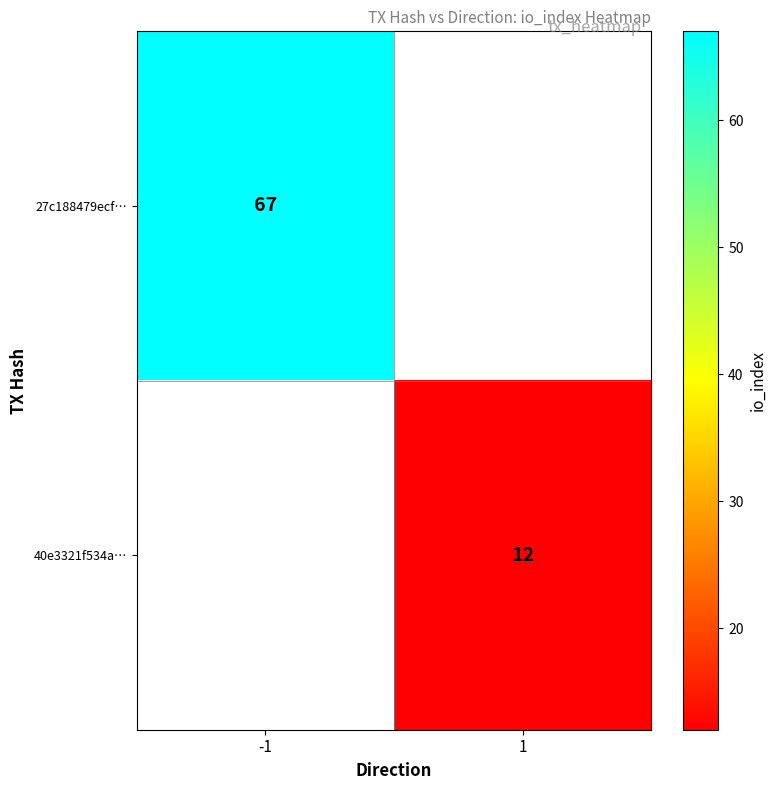

The value of 40e3321f534a… at 1 is 12. True or false?

True